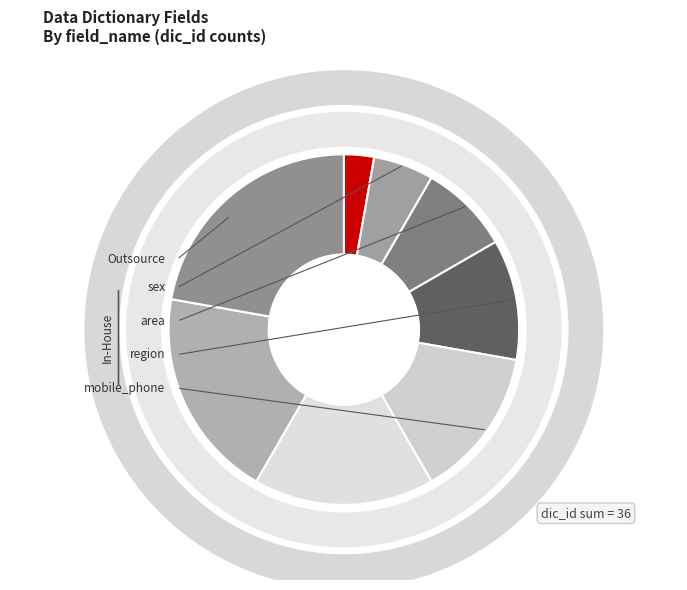

Is it true that region is 11% of the pie?

True